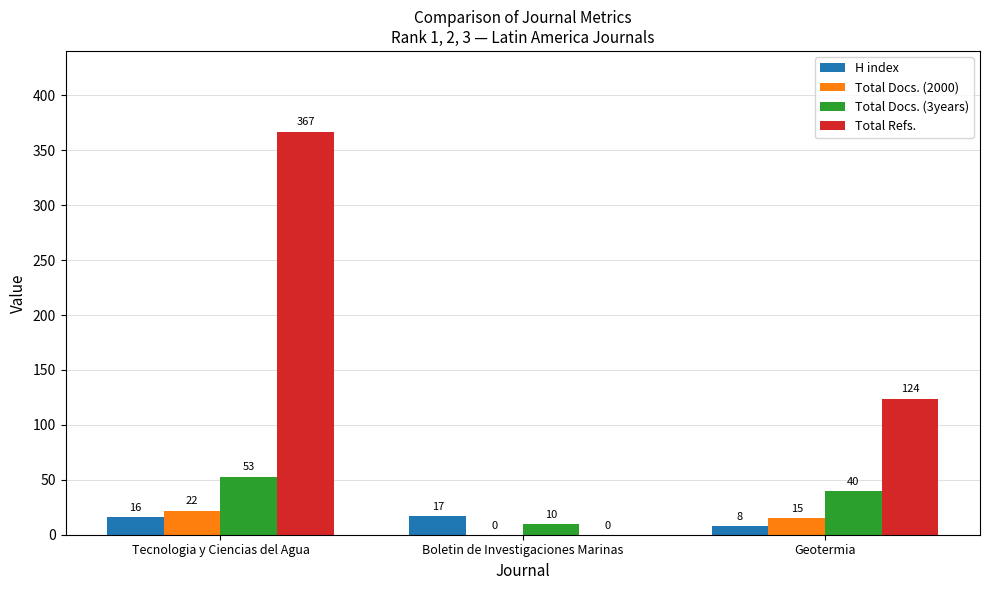

Between Tecnologia y Ciencias del Agua and Boletin de Investigaciones Marinas, which series saw the biggest shift?

Total Refs.